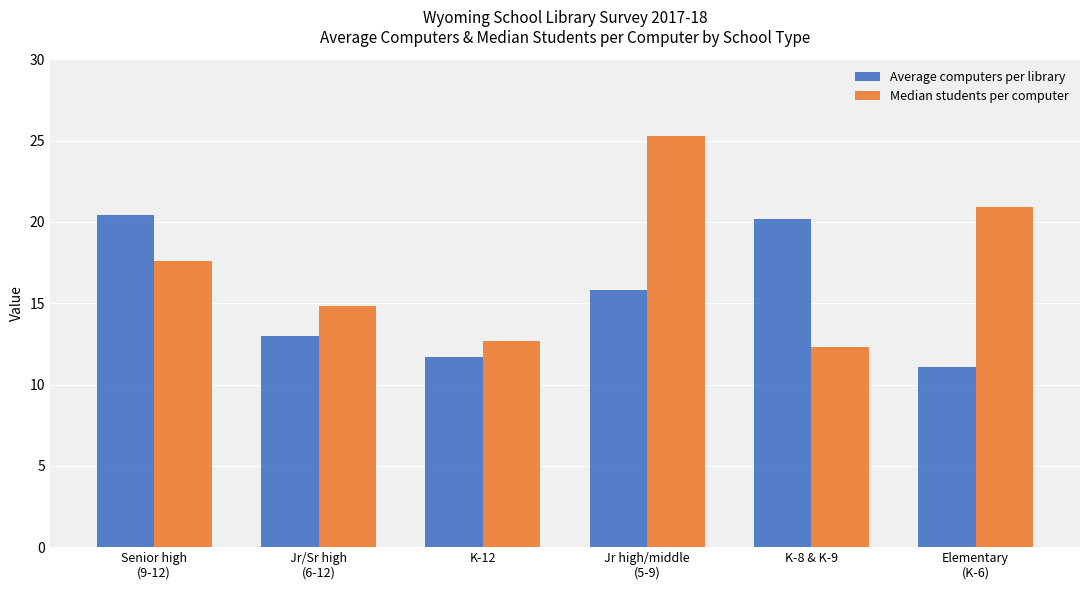

Reading left to right, list all the values displayed in this chart.

Average computers per library: 20.4	13.0	11.7	15.8	20.2	11.1
Median students per computer: 17.6	14.8	12.7	25.3	12.3	20.9